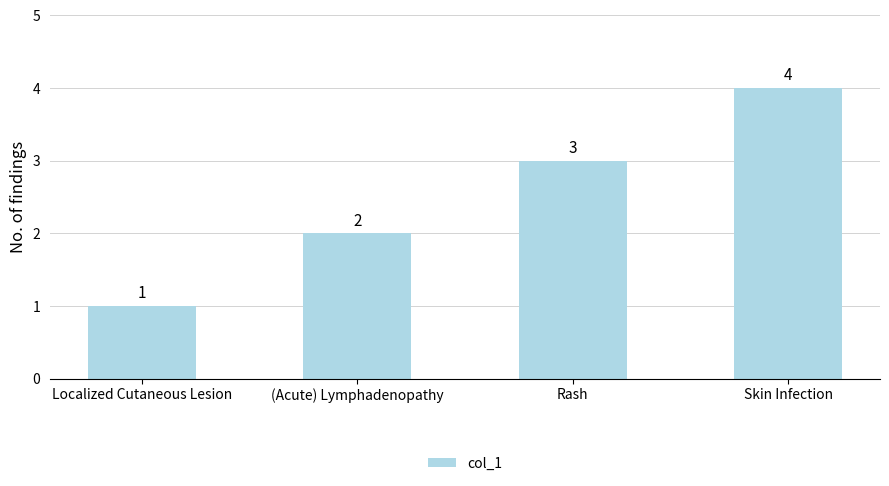

What is the value of the 3rd bar from the left?

3